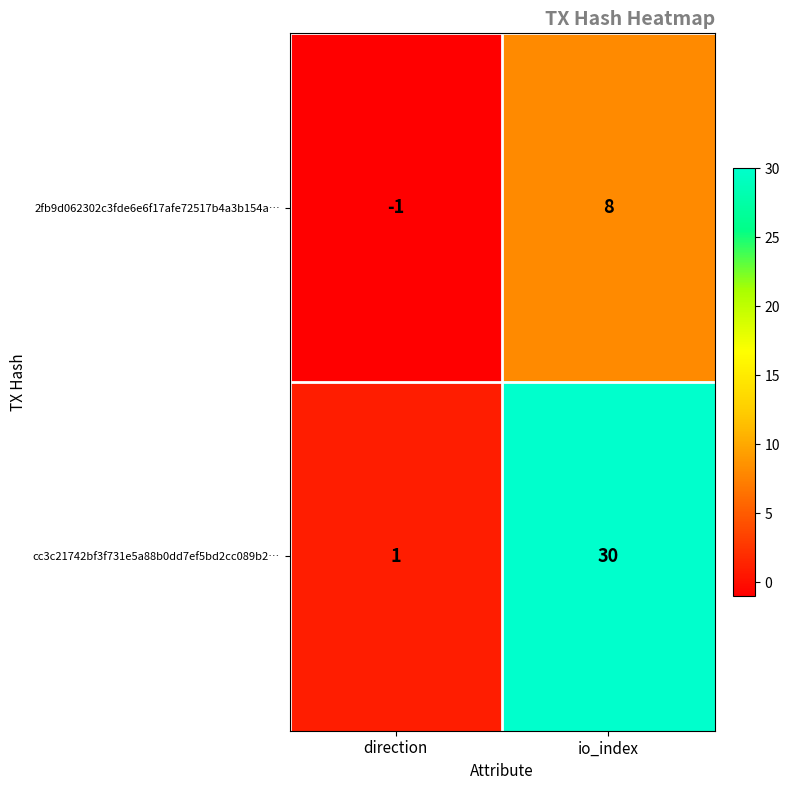

How many values in the cc3c21742bf3f731e5a88b0dd7ef5bd2cc089b2… series are below 30?

1